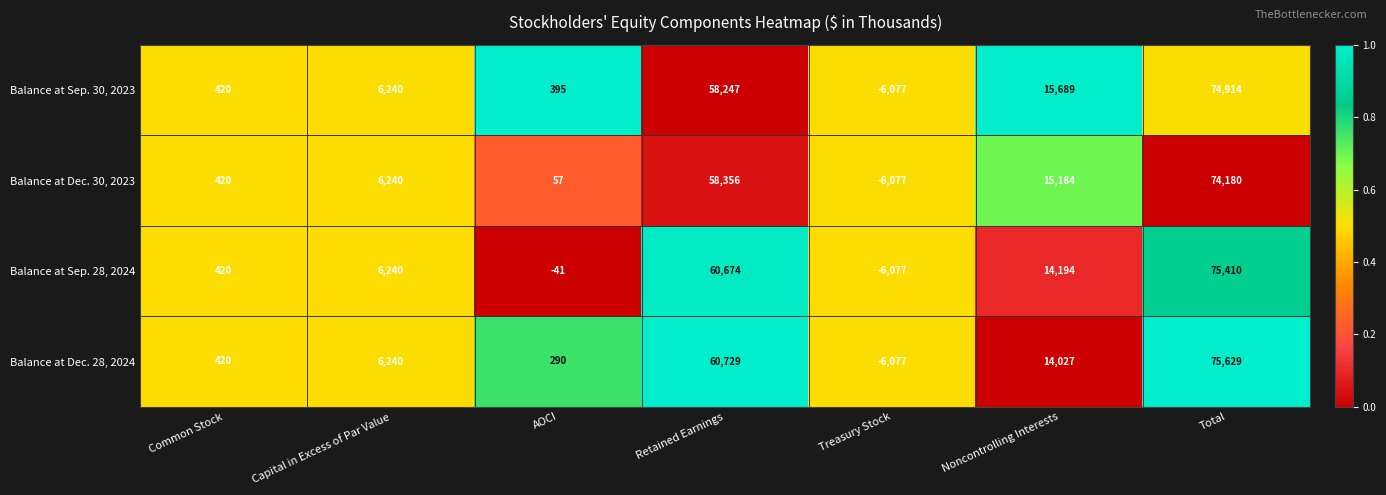

Which series has the largest total across all categories?

Balance at Dec. 28, 2024